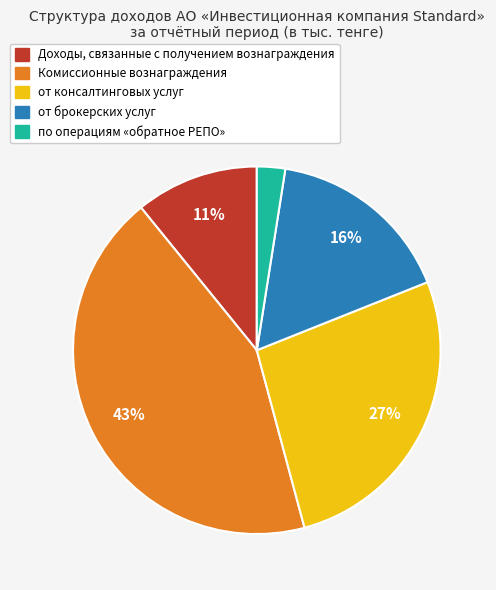

What percentage is the от брокерских услуг slice, to the nearest percent?

16%